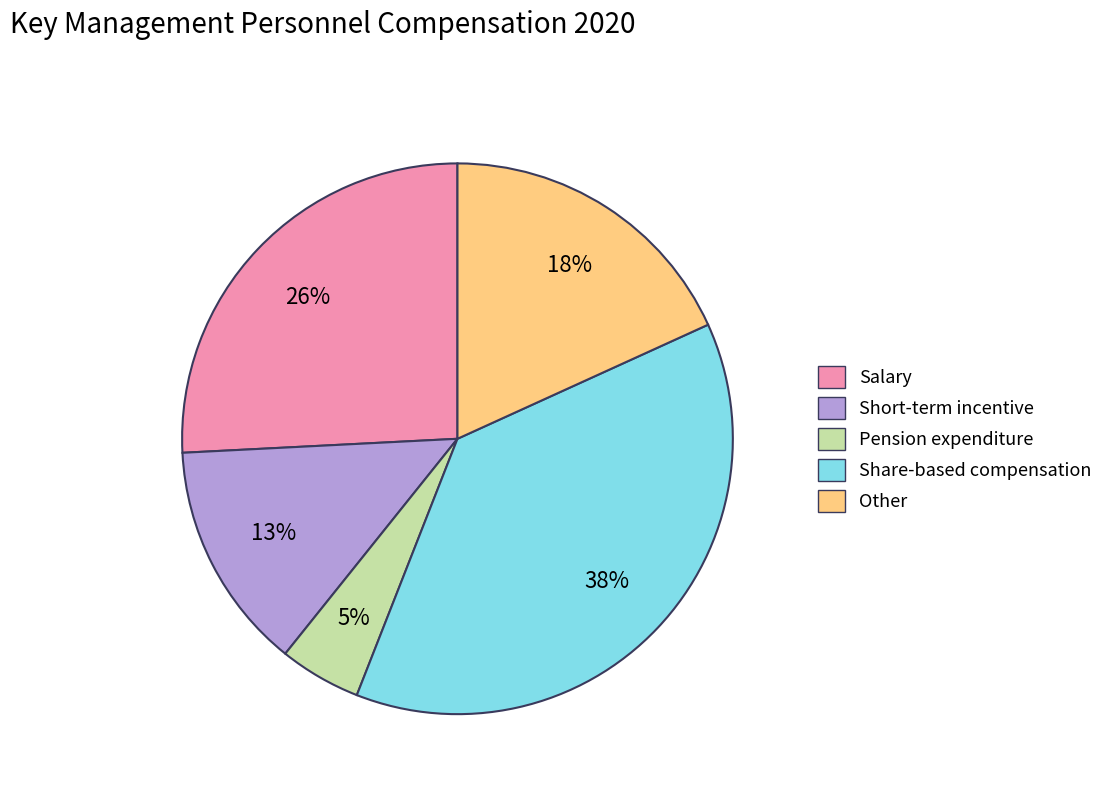

Between Other and Salary, which is larger?

Salary